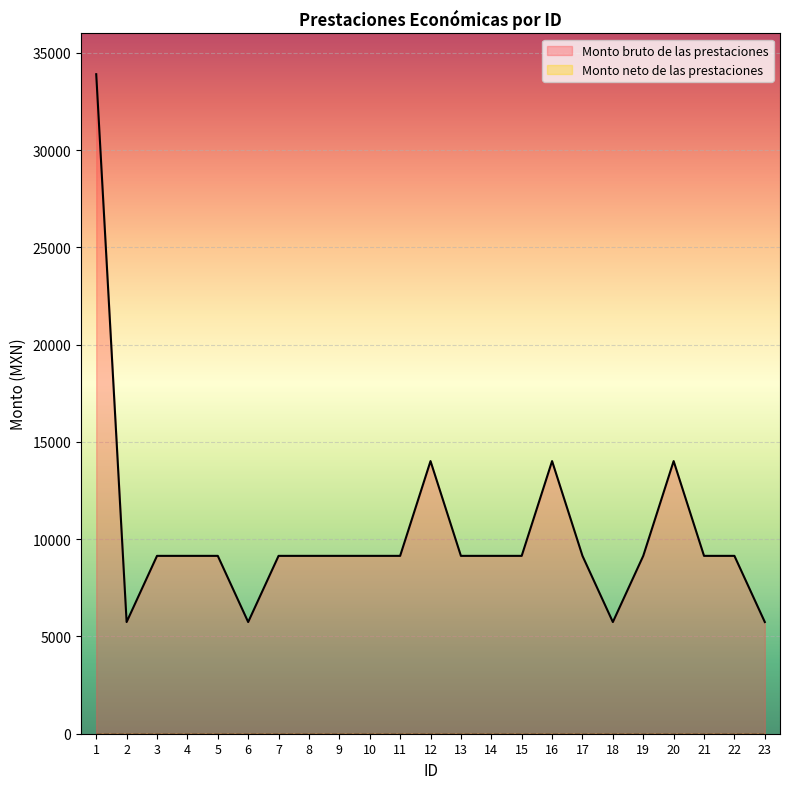

What is the value of the 4th point from the left?

9143.5